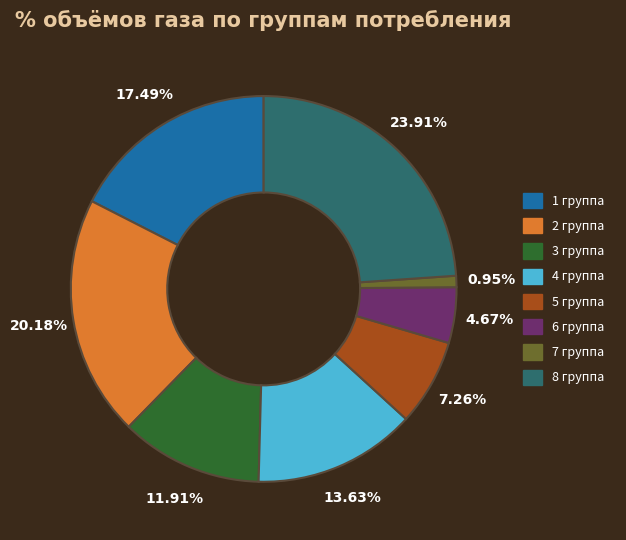

Does any single category account for the majority?

No